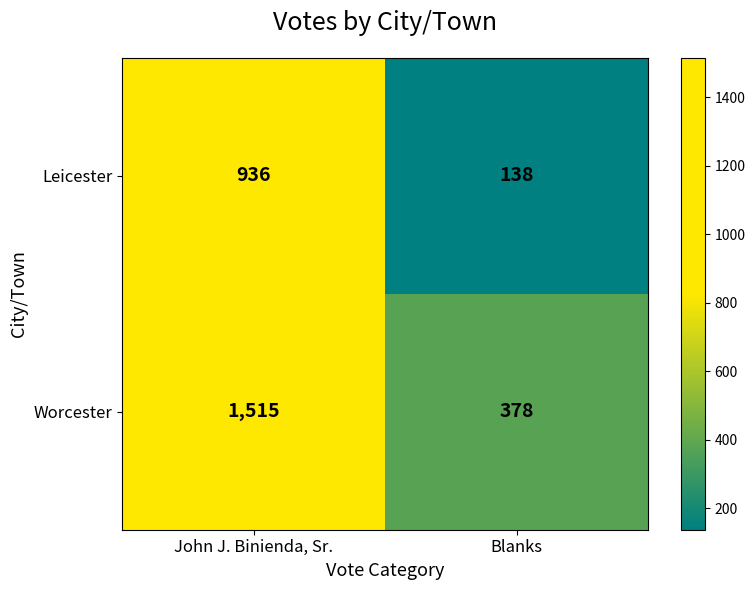

What is the spread (max minus min) of values at John J. Binienda, Sr.?

579